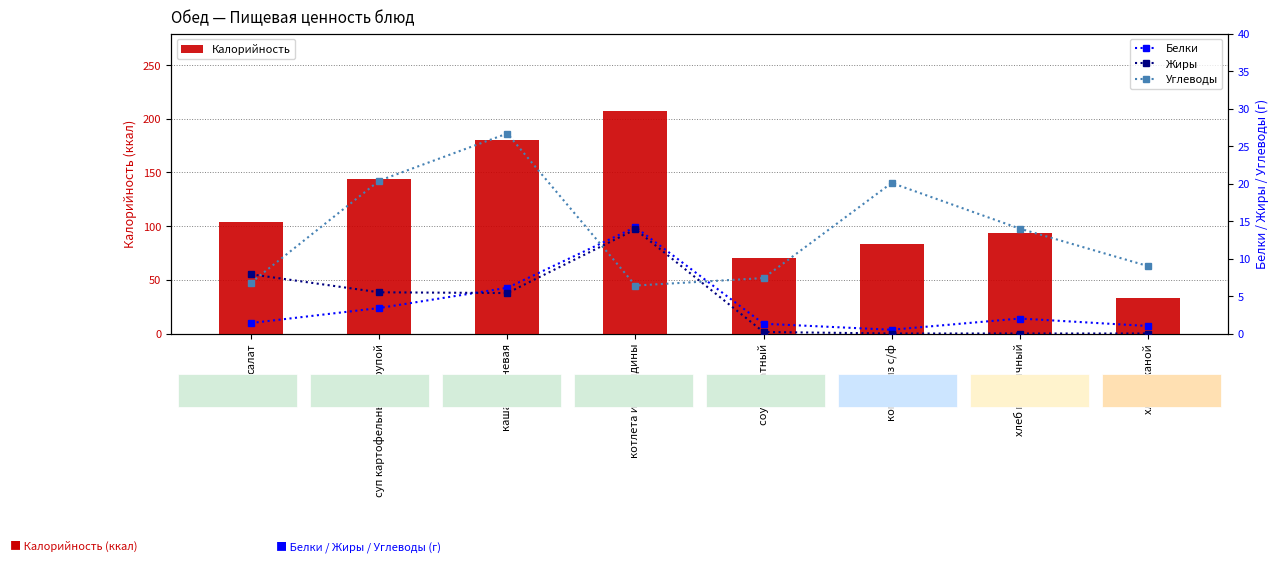

Is it true that Калорийность equals 111.3 at котлета из говядины?

False